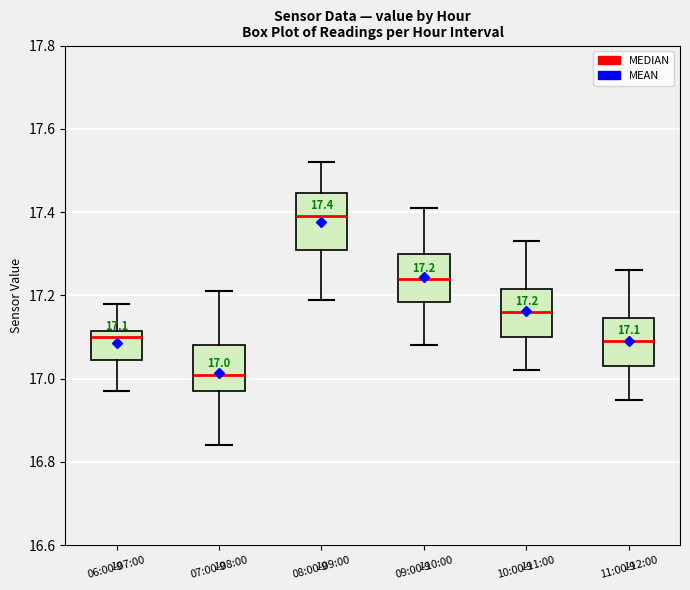

Which box's median line is the highest?

08:00-09:00